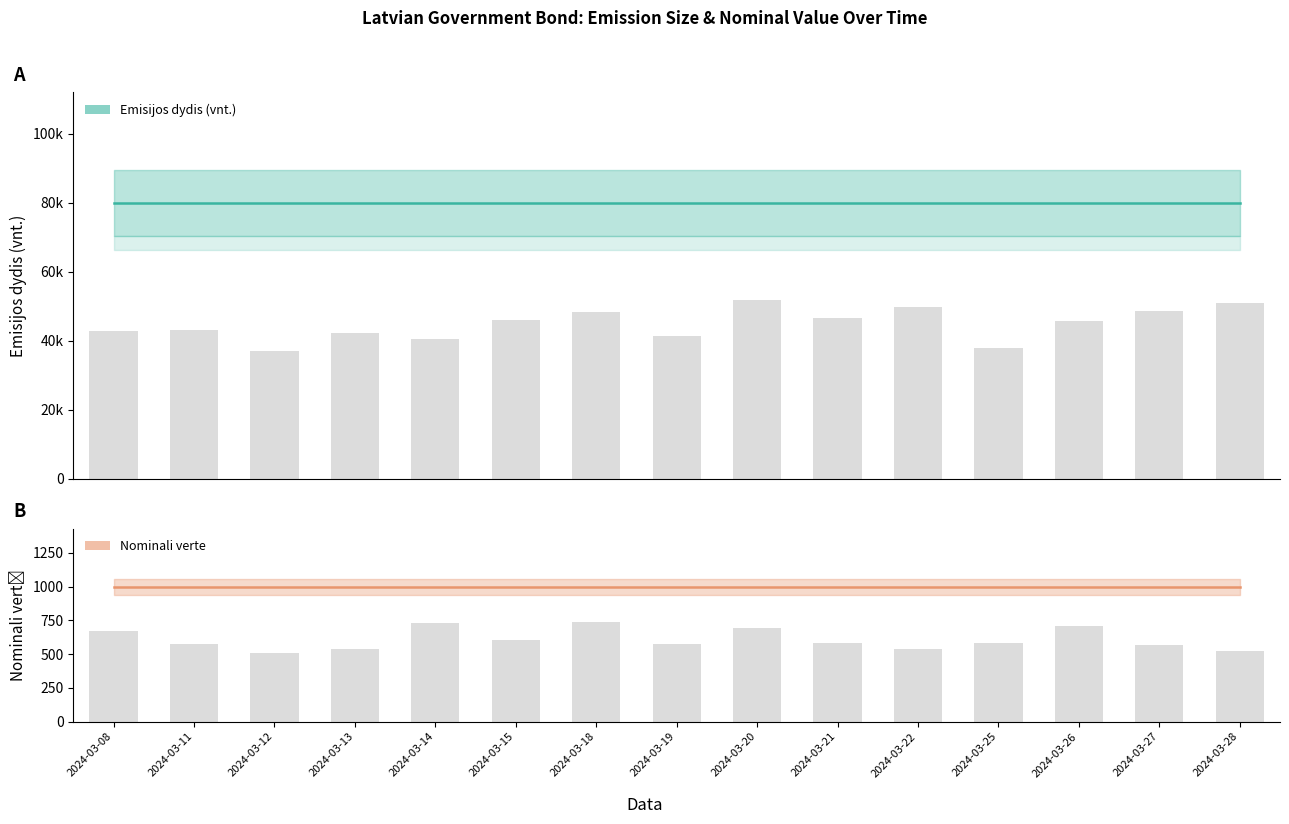

How many bars are there in each group?

2